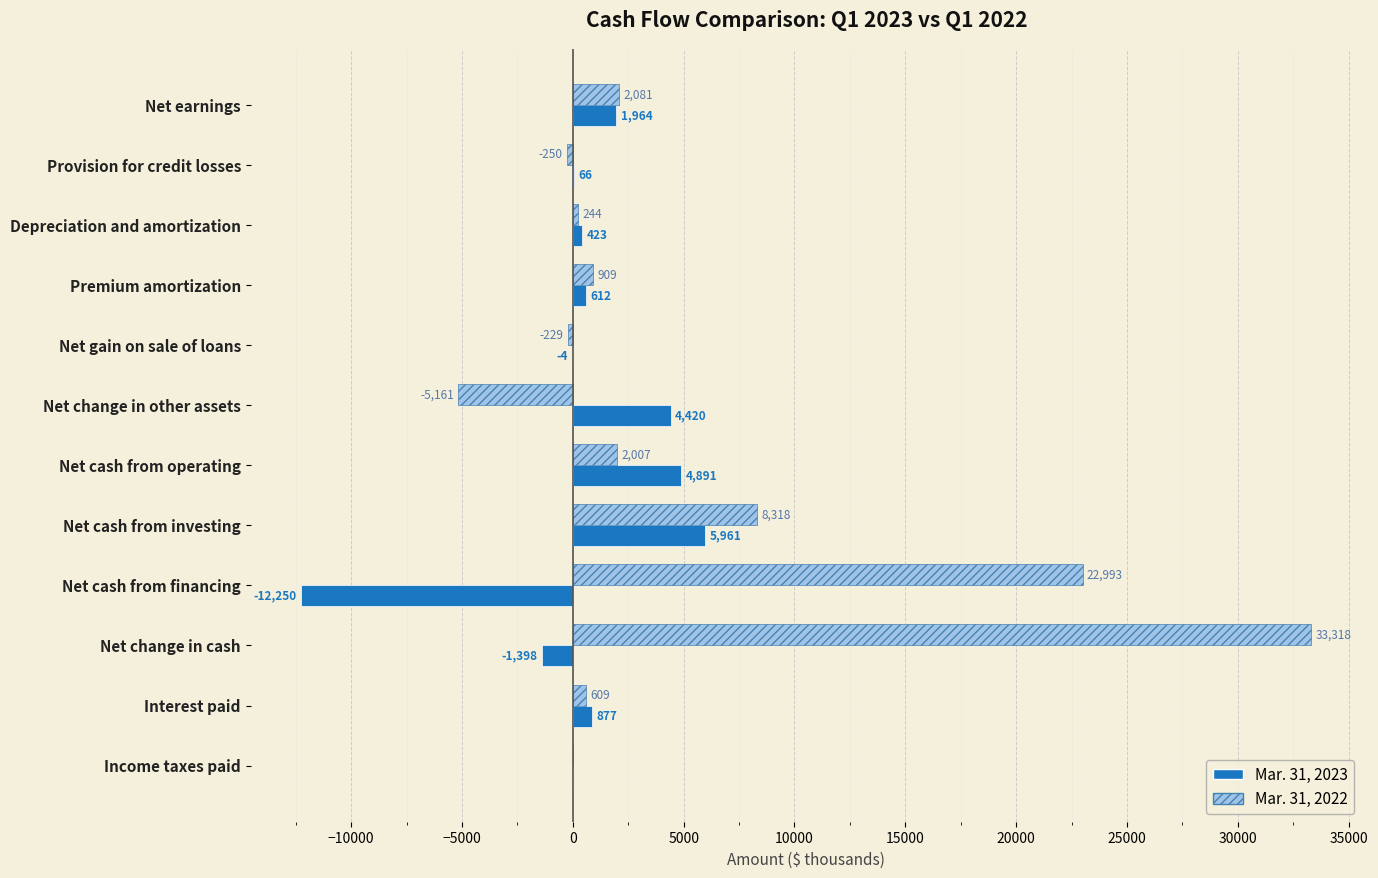

How many categories are shown in the chart?

12